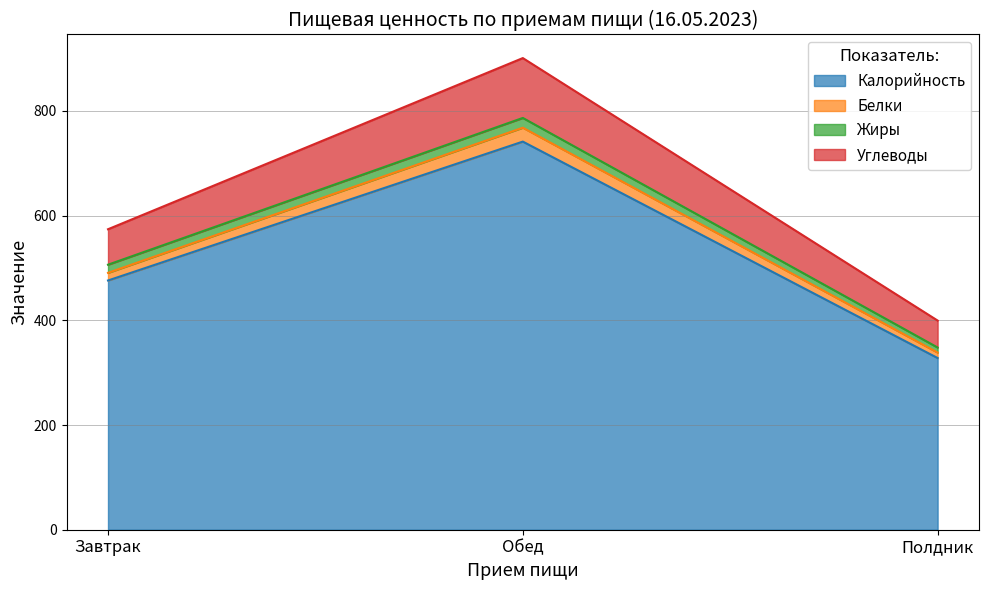

True or false: Калорийность has a value of 488.2 at Полдник.

False